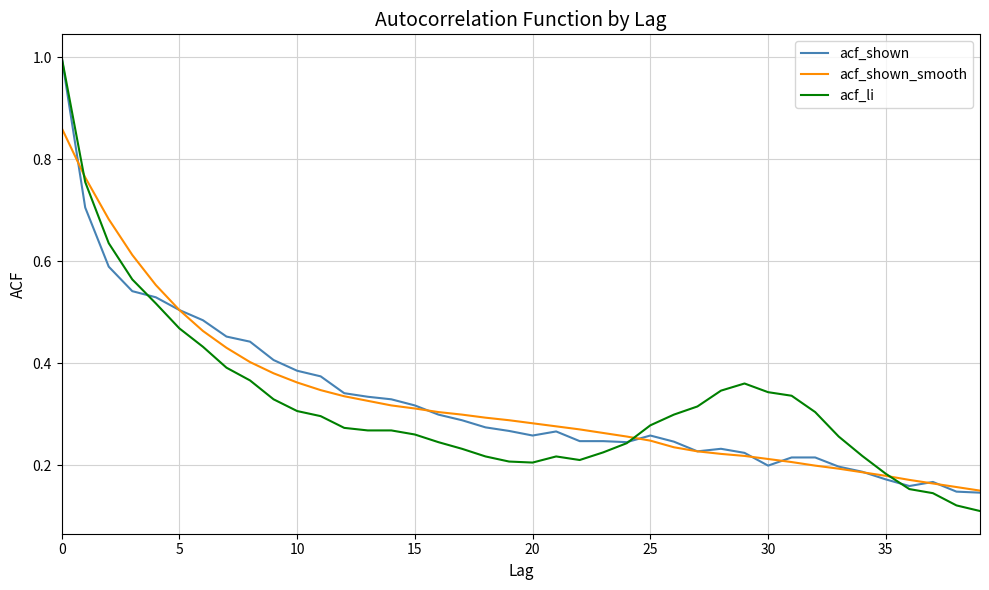

Count the number of data series in this chart.

3